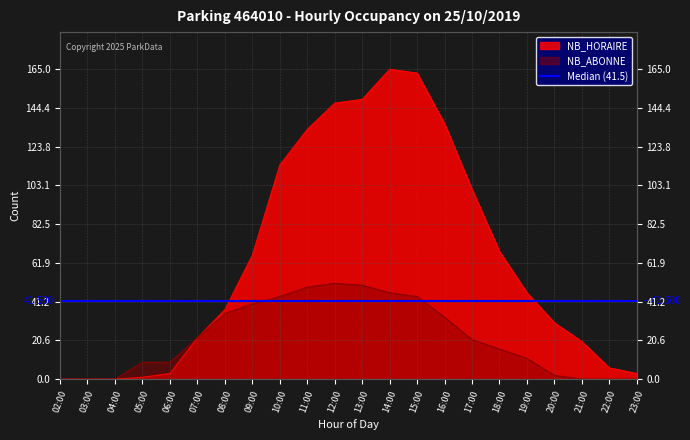

Rank the series by their maximum value, from lowest to highest.

NB_ABONNE, NB_HORAIRE